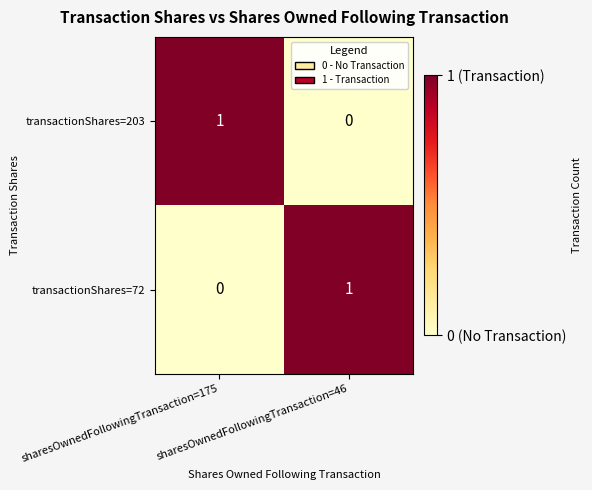

How many values in the transactionShares=203 series are below 1?

1